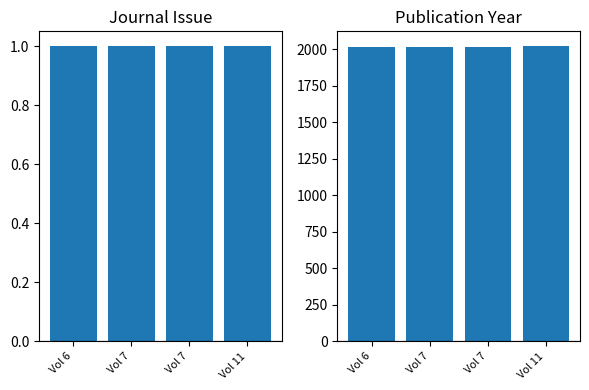

Between Vol 7 and Vol 7, which series saw the biggest shift?

Journal Issue